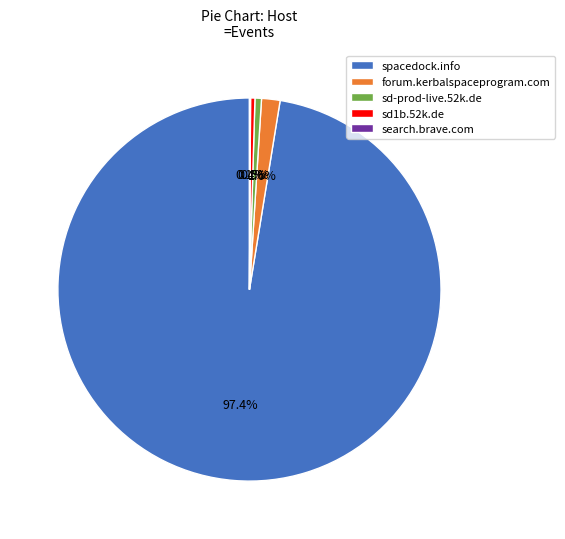

What percentage is NOT represented by sd1b.52k.de?

99.6%